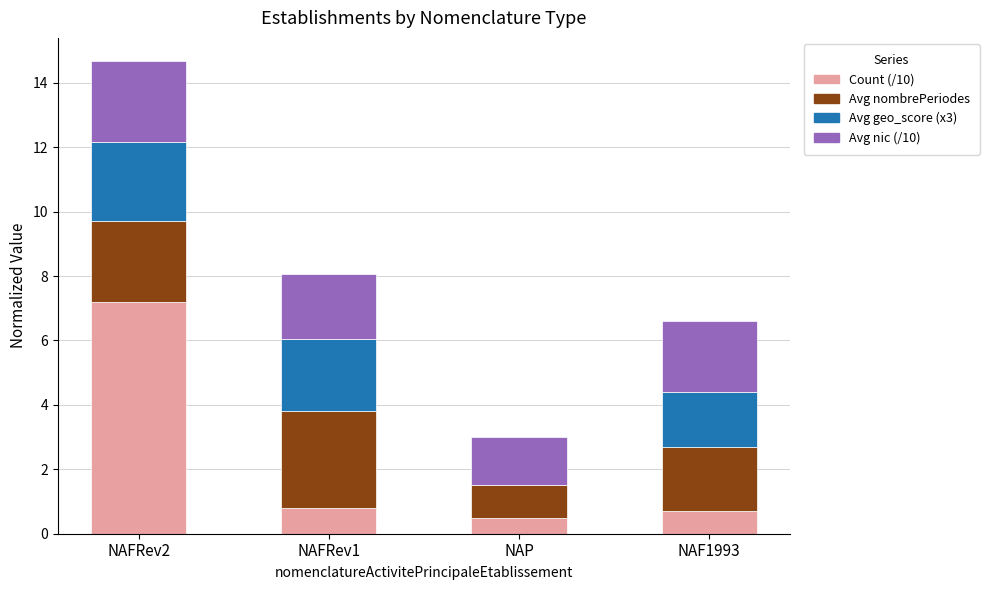

At which category is the sum across all series the highest?

NAFRev2